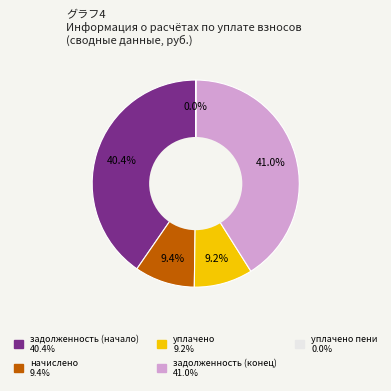

Is there any slice that represents more than half of the pie?

No